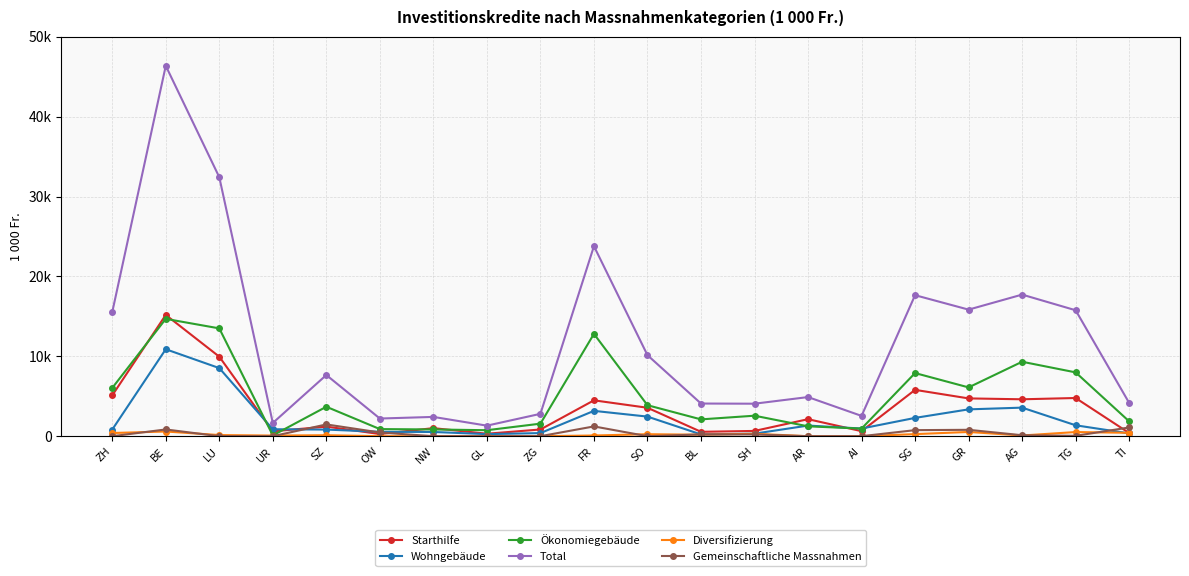

Which series has the largest total across all categories?

Total